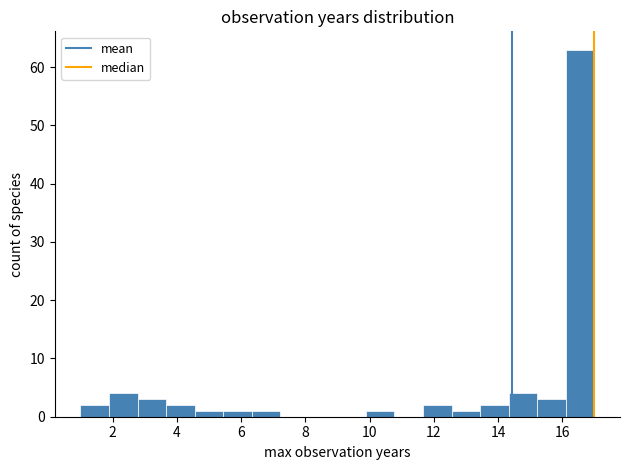

Reading left to right, list every bar in this chart as the range it spans on the x-axis followed by its height. Neither the bar edges nor the heights are printed on the chart, so give them approximately, as read against the axes.

1.0 to 1.8: 2
1.8 to 2.8: 4
2.8 to 3.6: 3
3.6 to 4.6: 2
4.6 to 5.4: 1
5.4 to 6.4: 1
6.4 to 7.2: 1
7.2 to 8.2: 0
8.2 to 9.0: 0
9.0 to 9.8: 0
9.8 to 10.8: 1
10.8 to 11.6: 0
11.6 to 12.6: 2
12.6 to 13.4: 1
13.4 to 14.4: 2
14.4 to 15.2: 4
15.2 to 16.2: 3
16.2 to 17.0: 63